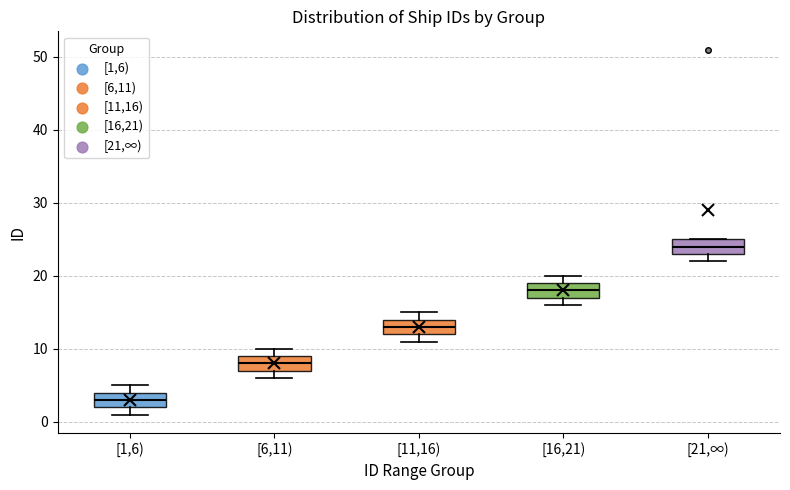

Reading left to right, transcribe this box plot: for each box, give where its median line is, the range the box spans, and where its two whiskers end, as read against the y-axis. The values are not printed on the chart, so give them approximately, as read against the axis.

[1,6): median 3, box 2 to 4, whiskers 1 to 5
[6,11): median 8, box 7 to 9, whiskers 6 to 10
[11,16): median 13, box 12 to 14, whiskers 11 to 15
[16,21): median 18, box 17 to 19, whiskers 16 to 20
[21,∞): median 24, box 23 to 25, whiskers 22 to 25